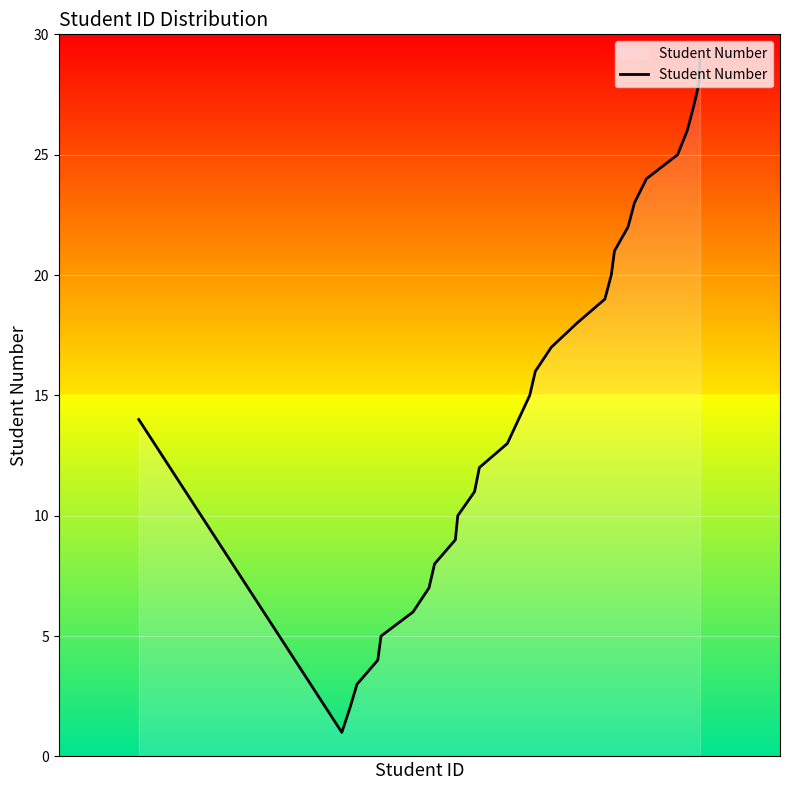

What is the greatest value displayed?

29